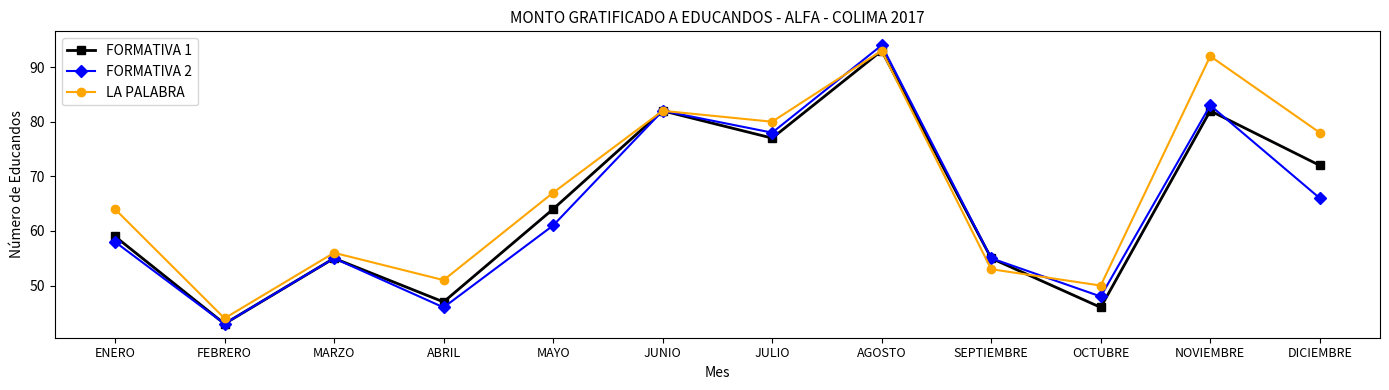

At which label does LA PALABRA reach its peak?

AGOSTO